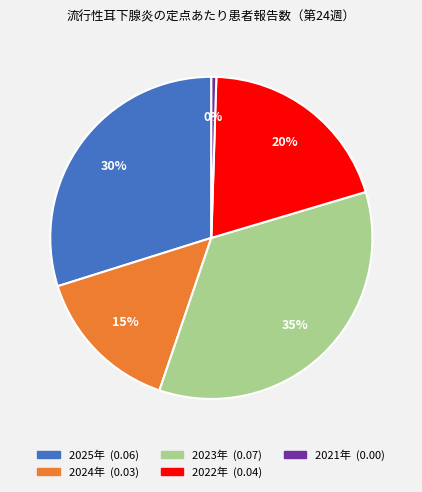

Which has a higher value, 2023年 or 2022年?

2023年